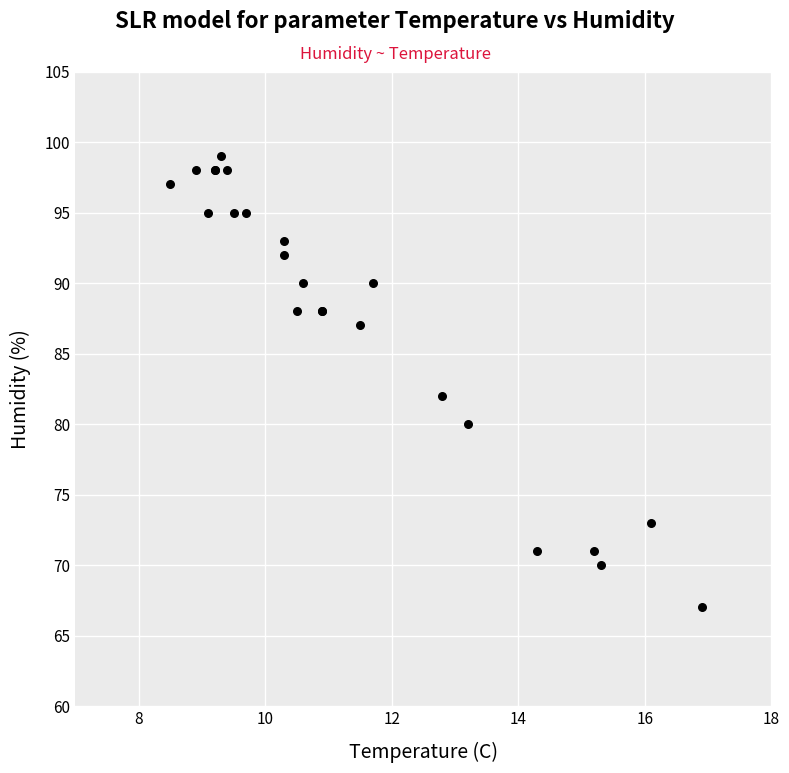

What Y value in the scatter plot is closest to 83?

82